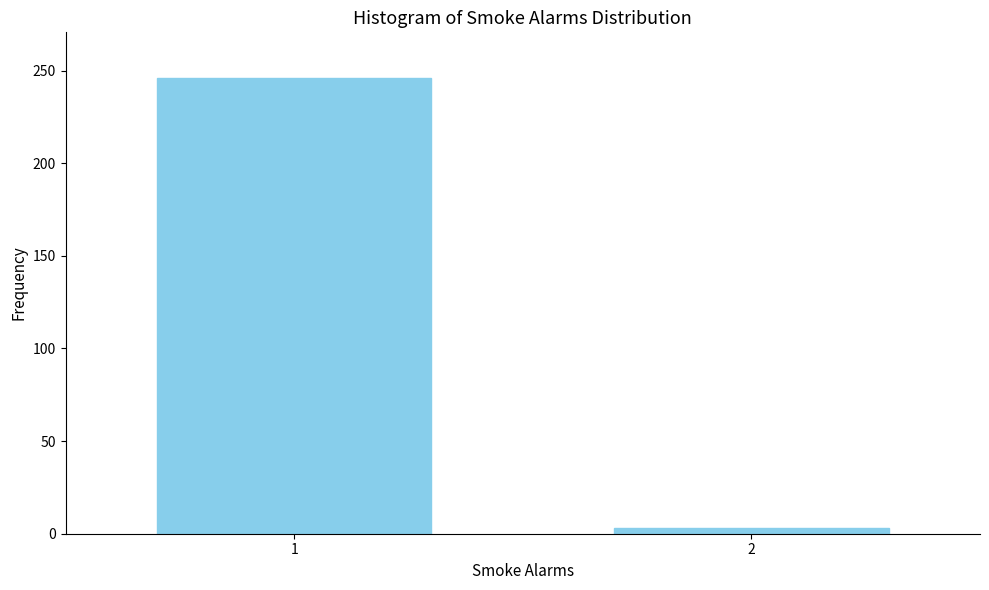

Reading left to right, list all the values displayed in this chart.

246	3